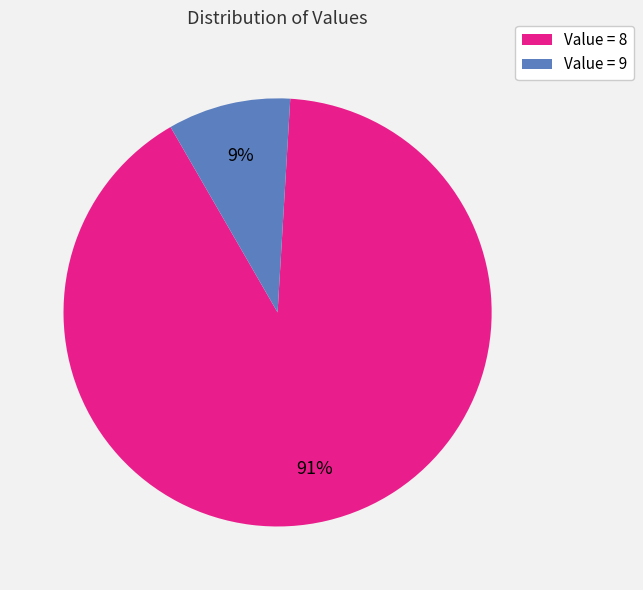

Count the number of slices in the pie.

2